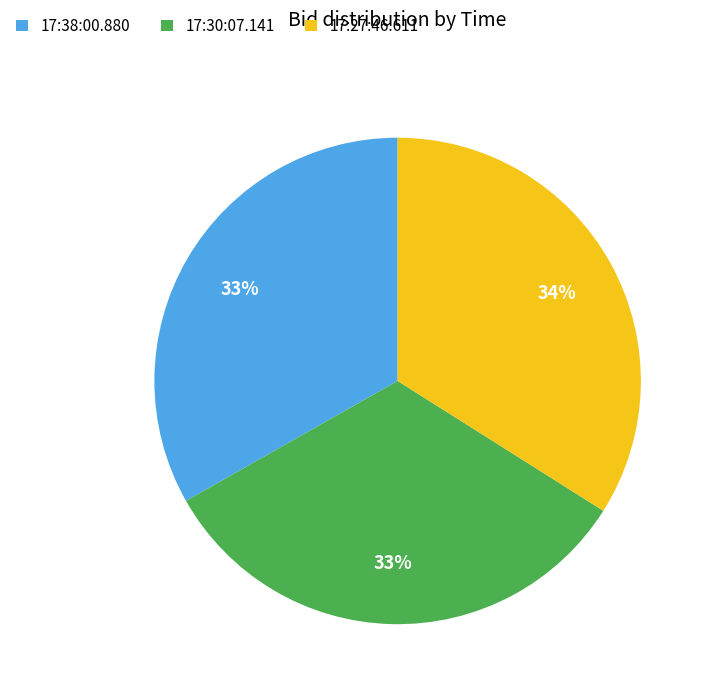

Is the sum of 17:27:46.611 and 17:30:07.141 greater than half?

Yes